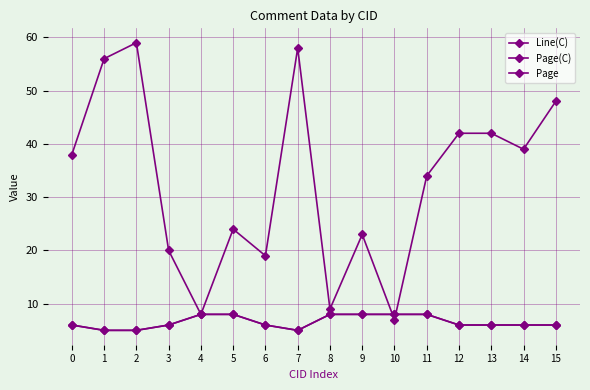

Is this an area chart (filled region under the line)?

No